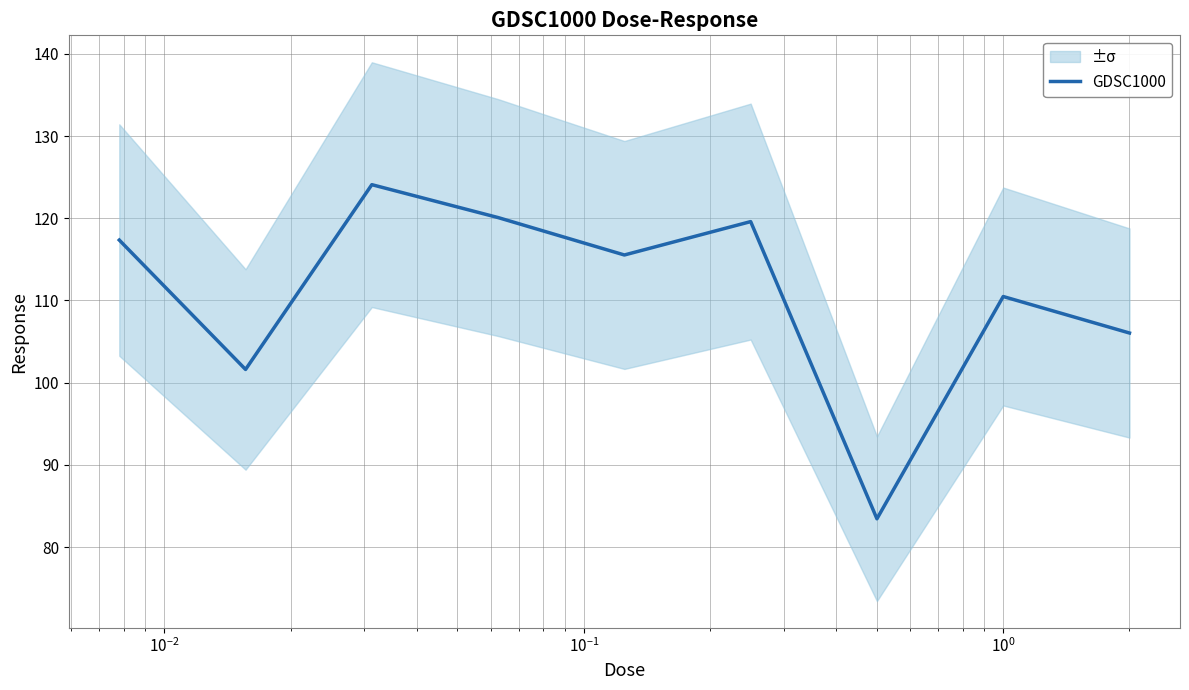

What is the maximum value shown in the chart?

124.1